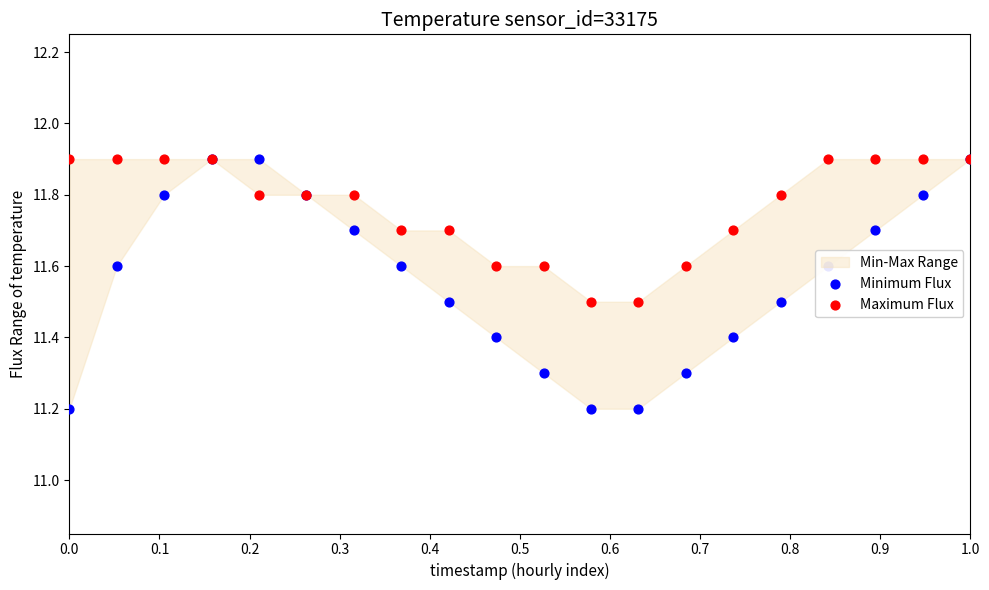

Is the value of Maximum Flux at 0.5 greater than the value of Minimum Flux at 14?

Yes